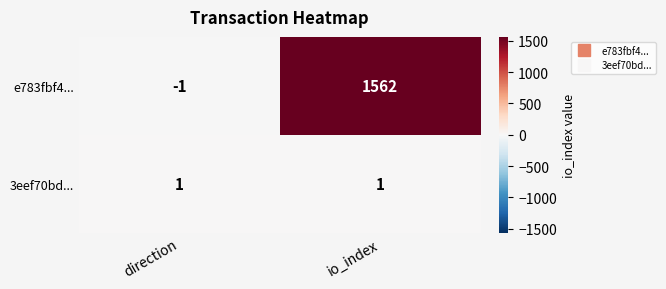

Reading left to right, list all the values displayed in this chart.

e783fbf4...: -1	1562
3eef70bd...: 1	1